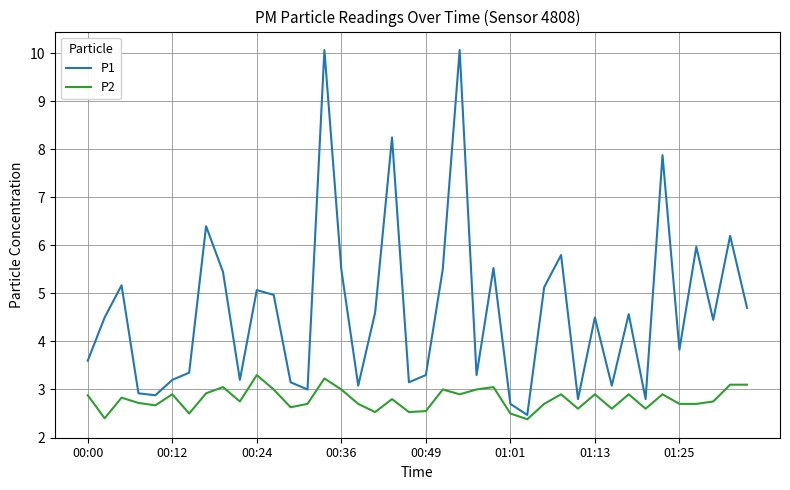

List the series in order of their peak value, lowest first.

P2, P1